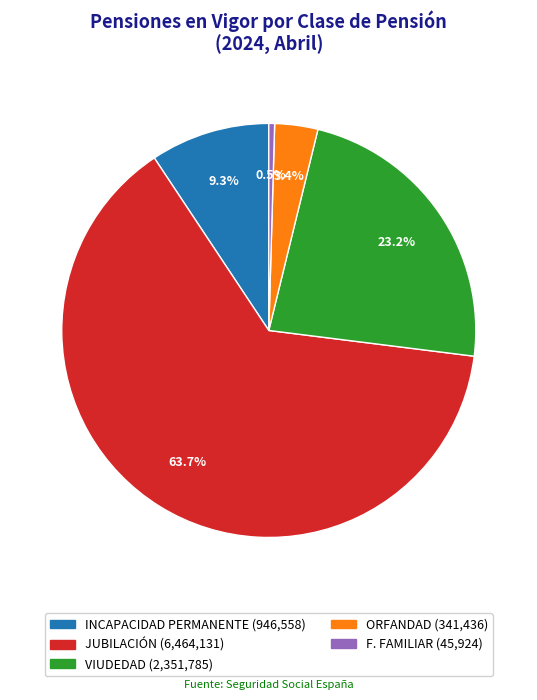

Which has a higher value, JUBILACIÓN or F. FAMILIAR?

JUBILACIÓN